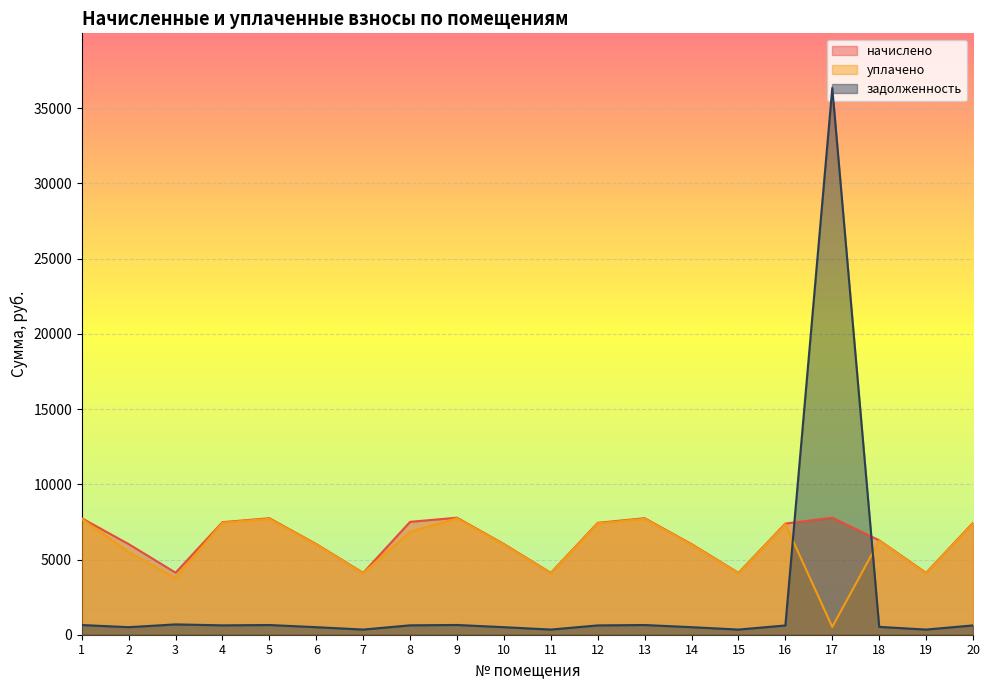

How many lines are shown in the chart?

3